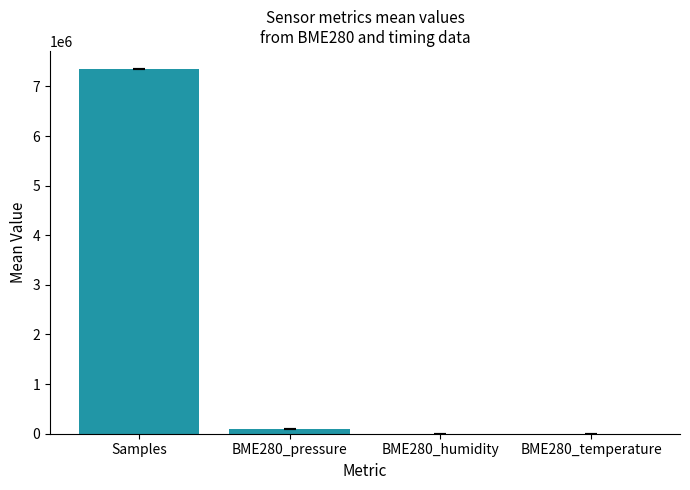

The value at Samples is 7344968.7. True or false?

True